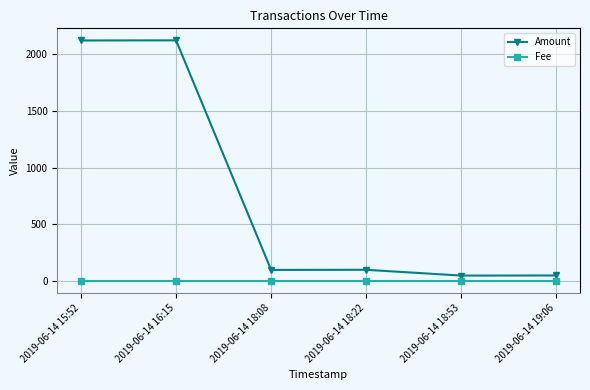

What is the spread (max minus min) of values at 2019-06-14 18:08?

97